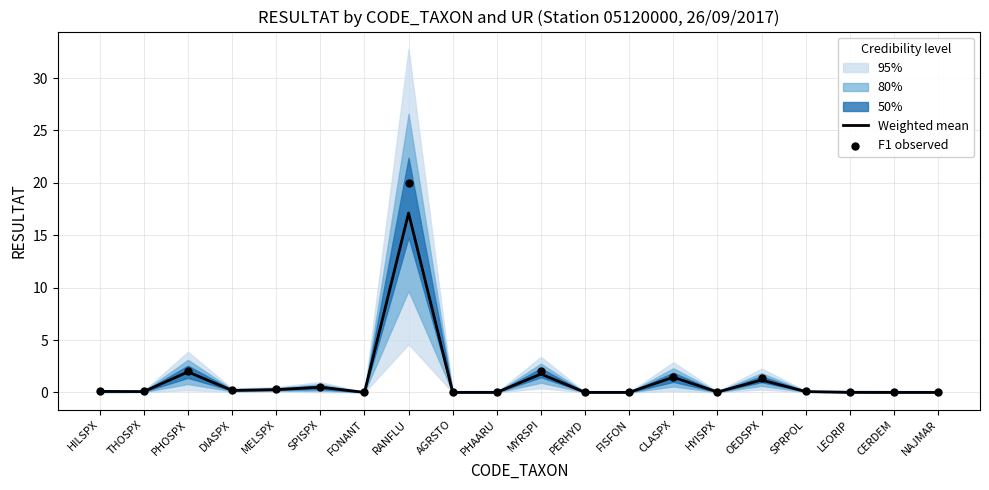

Which series contains the lowest Y value?

Weighted mean